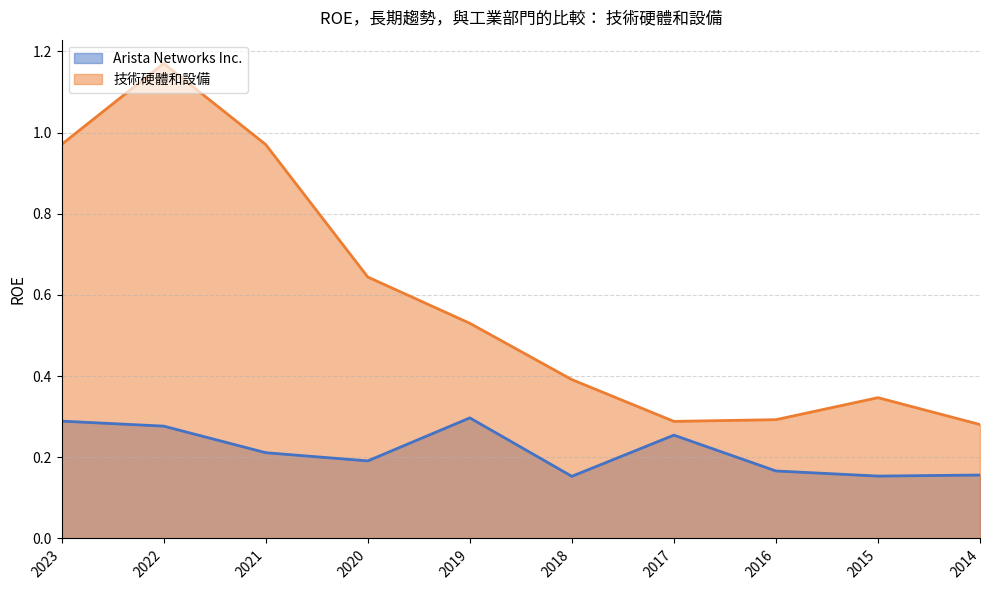

How many Arista Networks Inc. values are between 0 and 1?

10